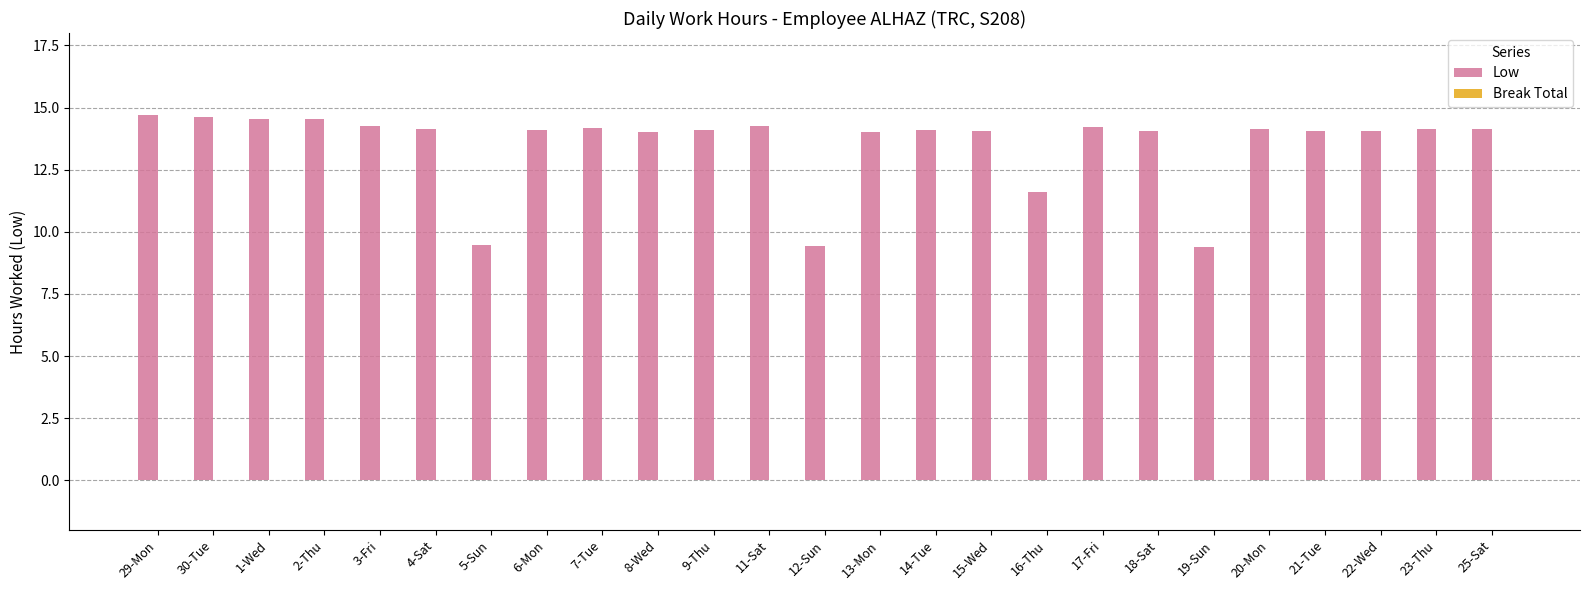

What is the minimum value shown in the chart?

9.4